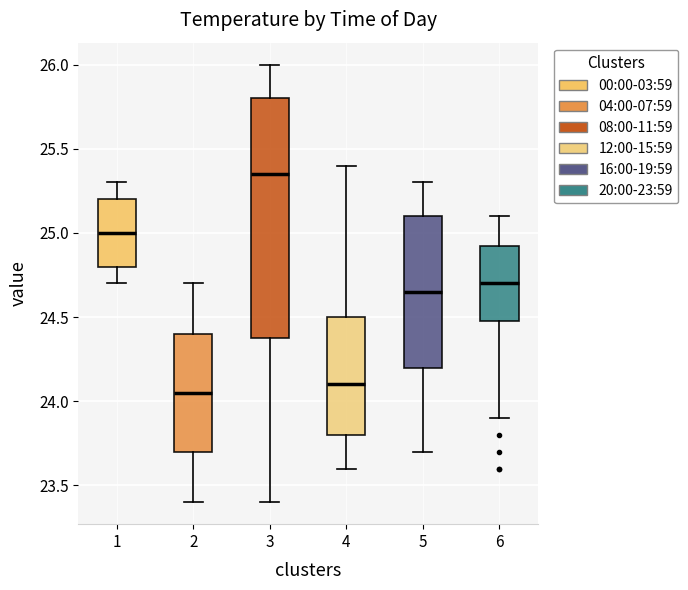

Where is the lower edge of the box at x = 3 on the y-axis? The values are not printed on the chart, so give them approximately, as read against the axis.

24.40